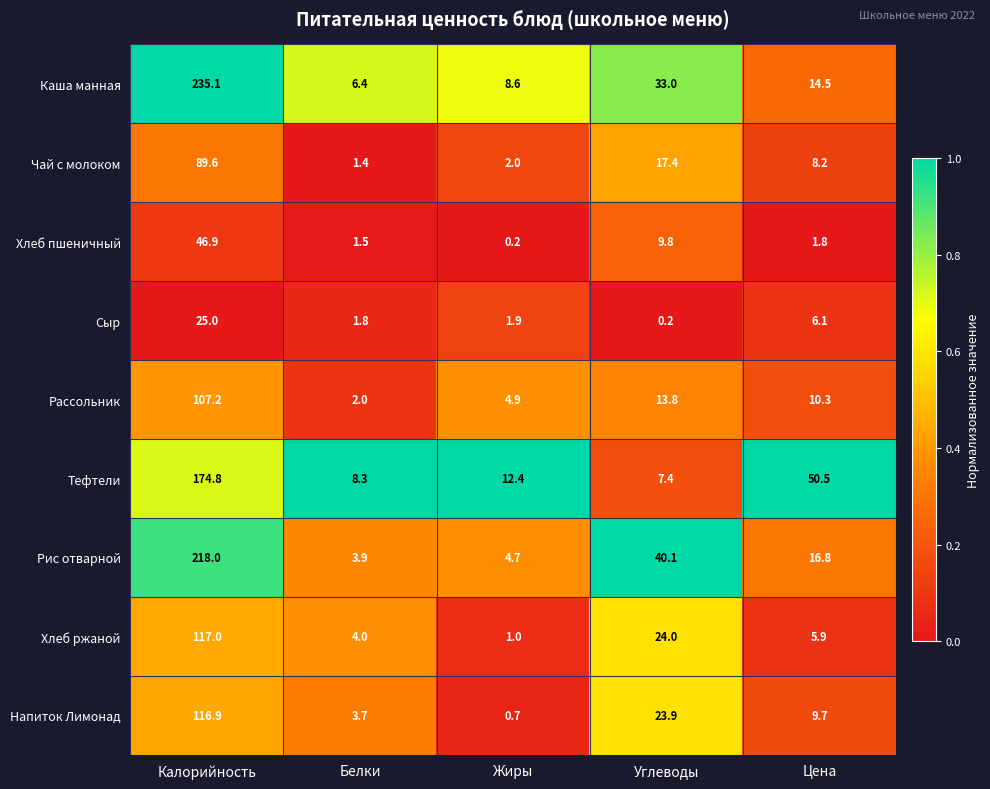

What is the difference between the highest and lowest values at Цена?

48.7